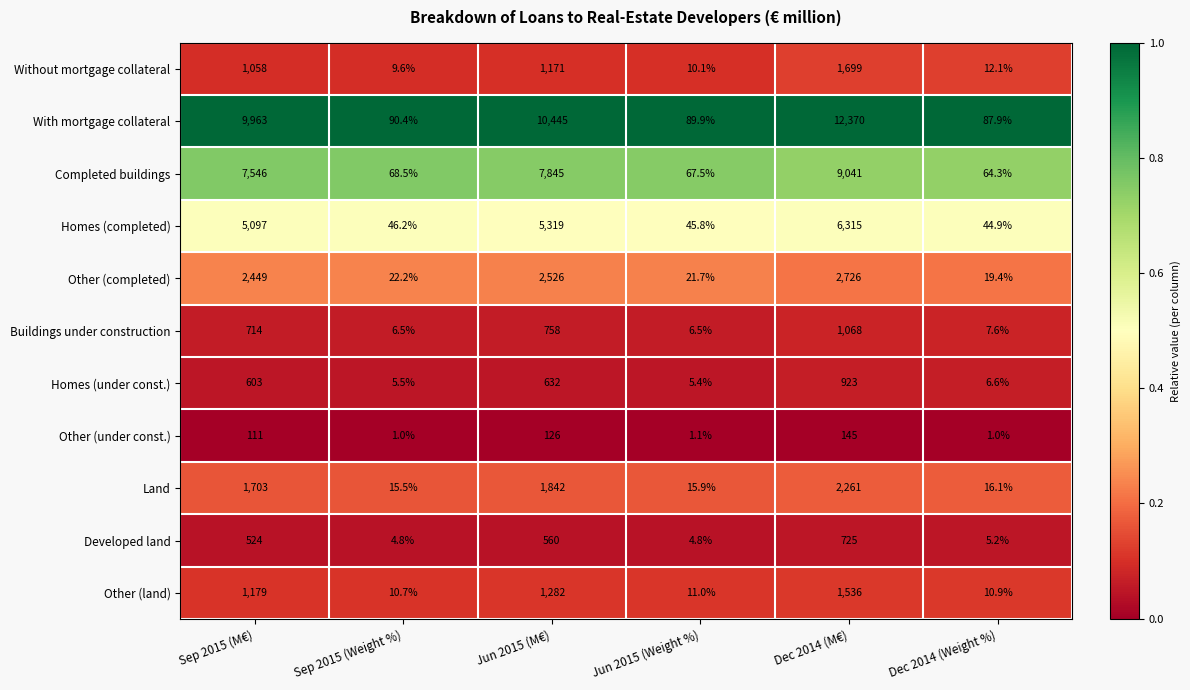

What is the smallest value displayed?

1.0